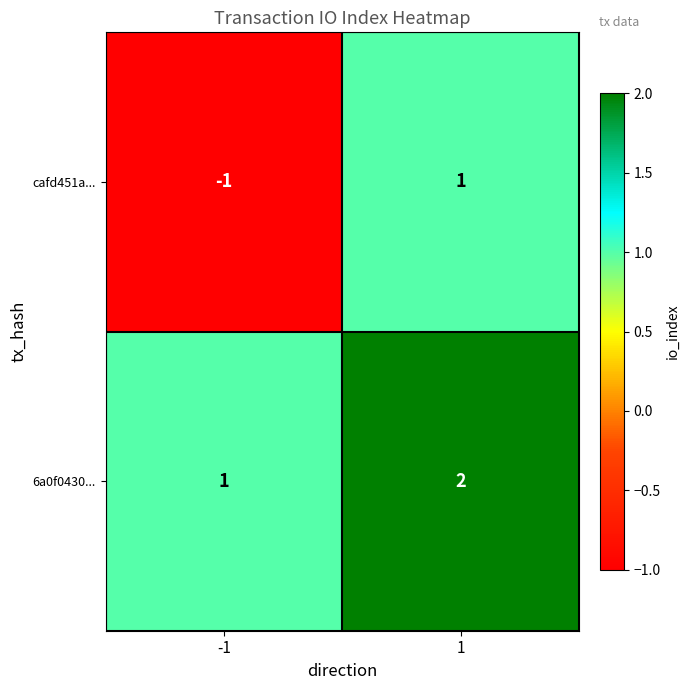

Reading left to right, what are all the values shown in this chart?

cafd451a...: -1=-1	1=1
6a0f0430...: -1=1	1=2